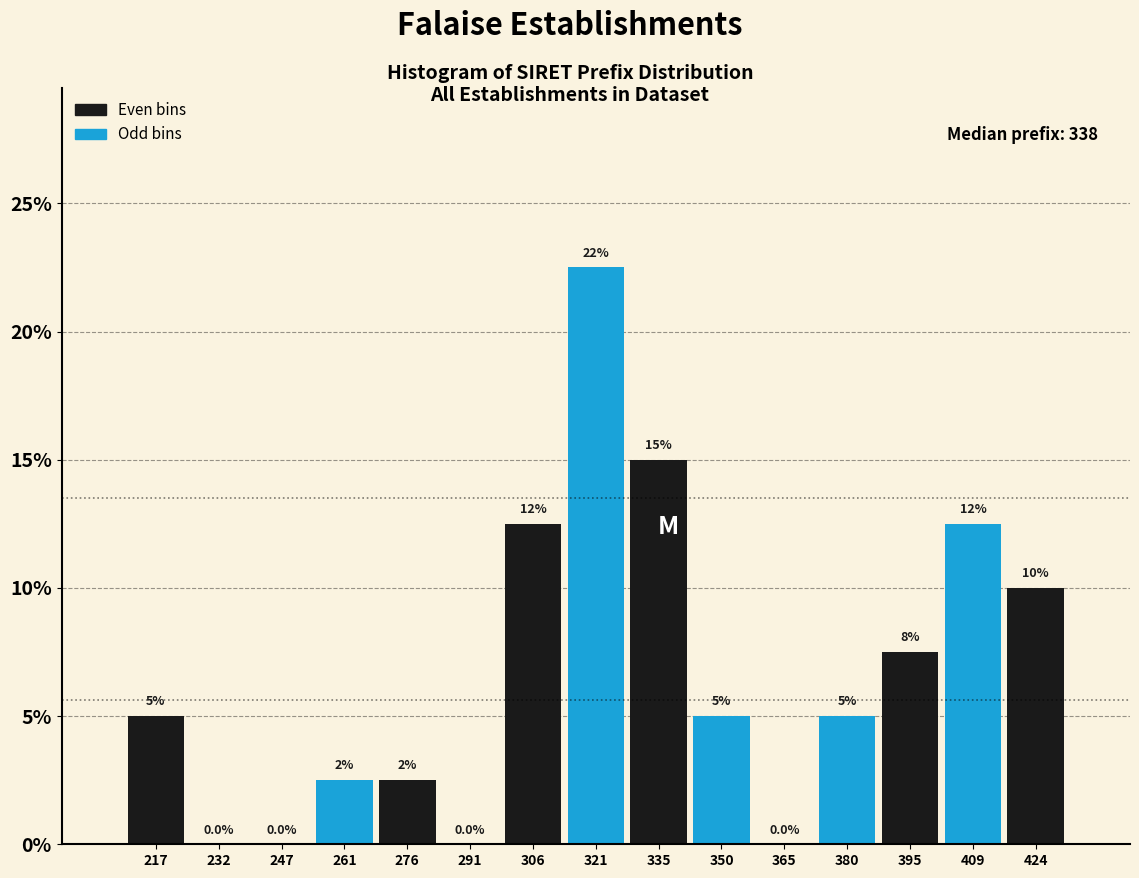

Over which range of the x-axis is the bar tallest?

313.6 to 328.4